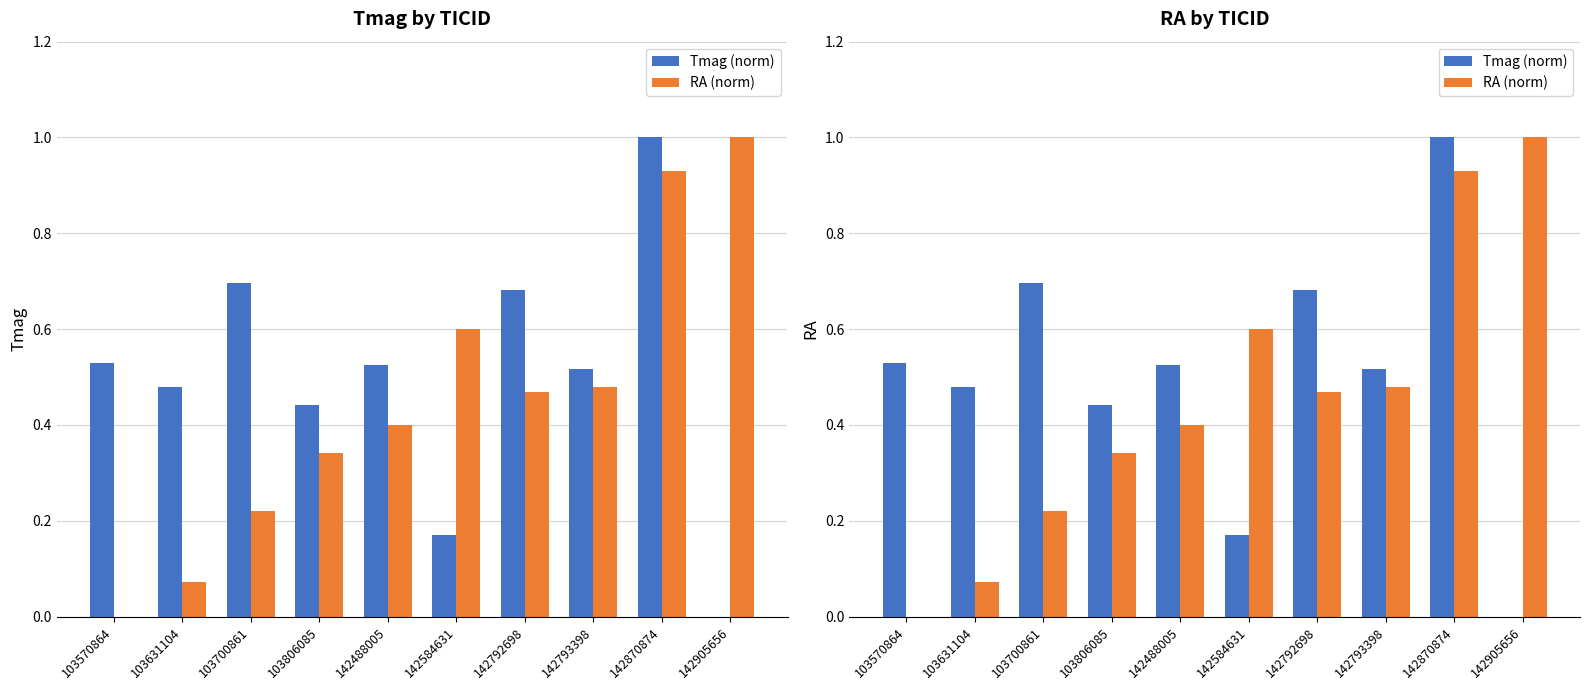

At which category is the sum across all series the highest?

142870874